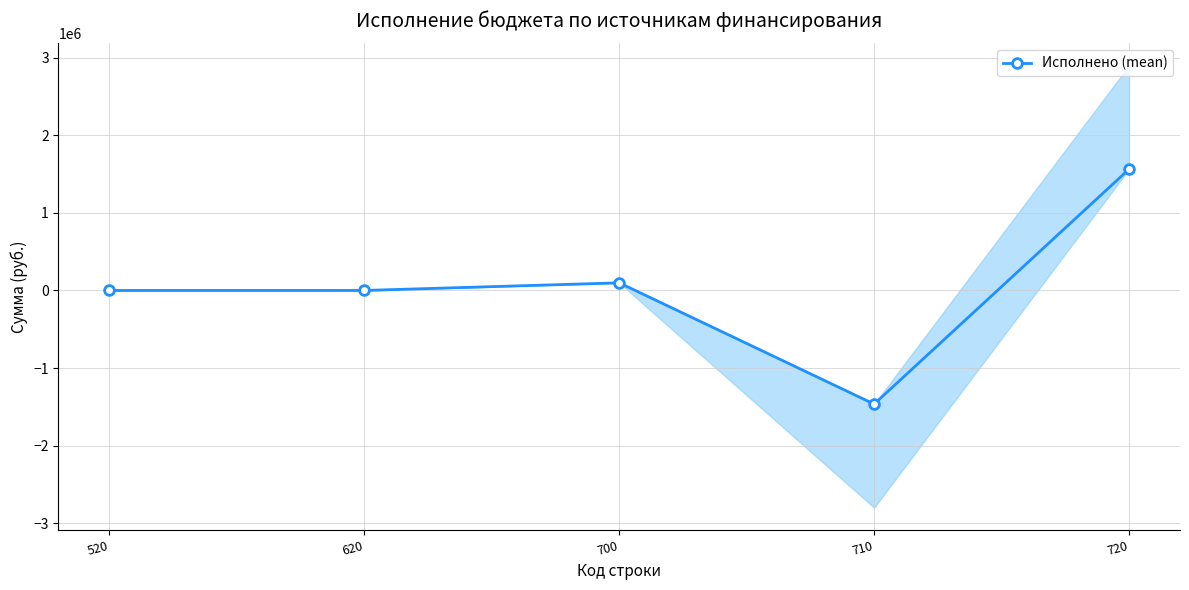

Reading right to left, list all the values displayed in this chart.

1563565.8	-1465235.8	98330.0	0.0	0.0